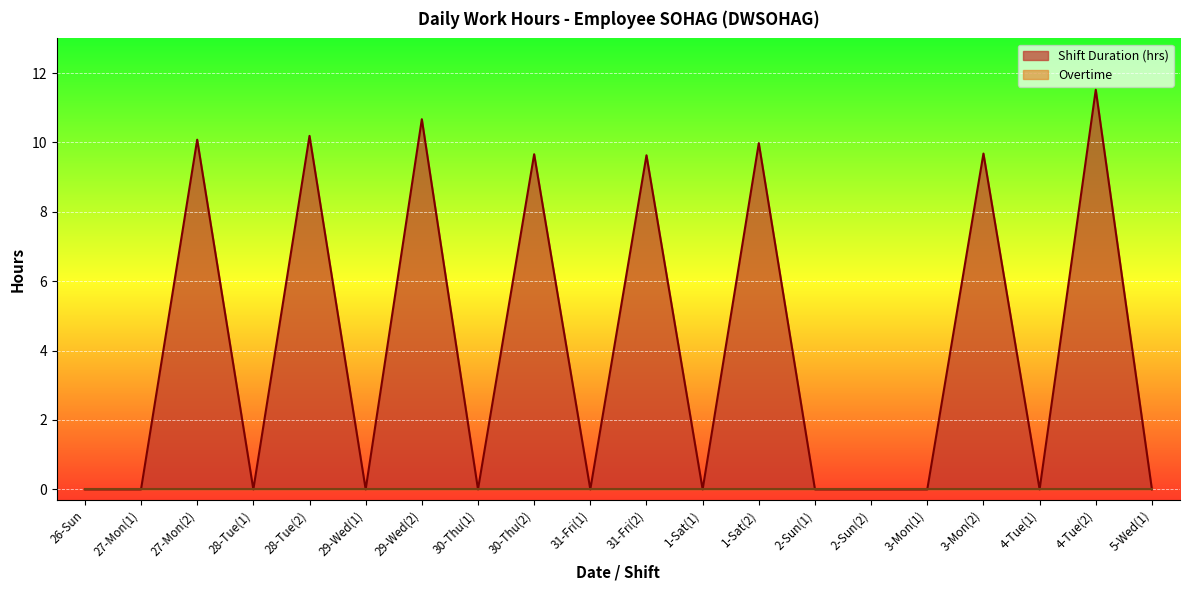

What is the difference between the second highest and minimum values?

10.7